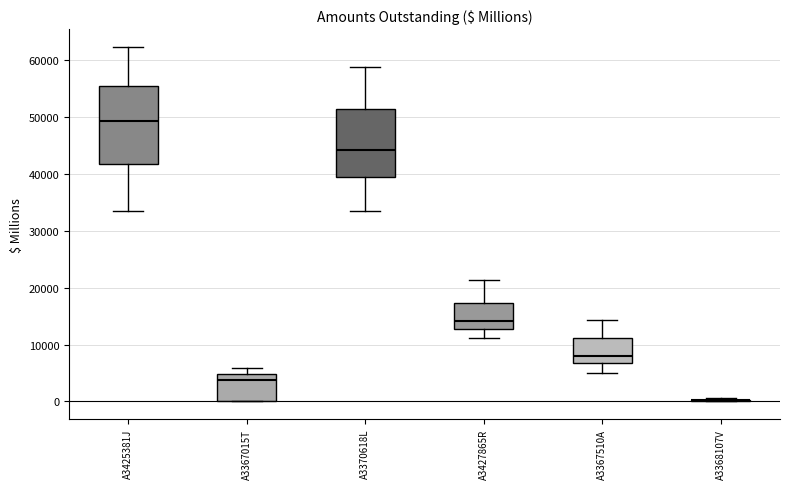

Comparing the boxes themselves (not the whiskers), which one is the tallest?

A3425381J